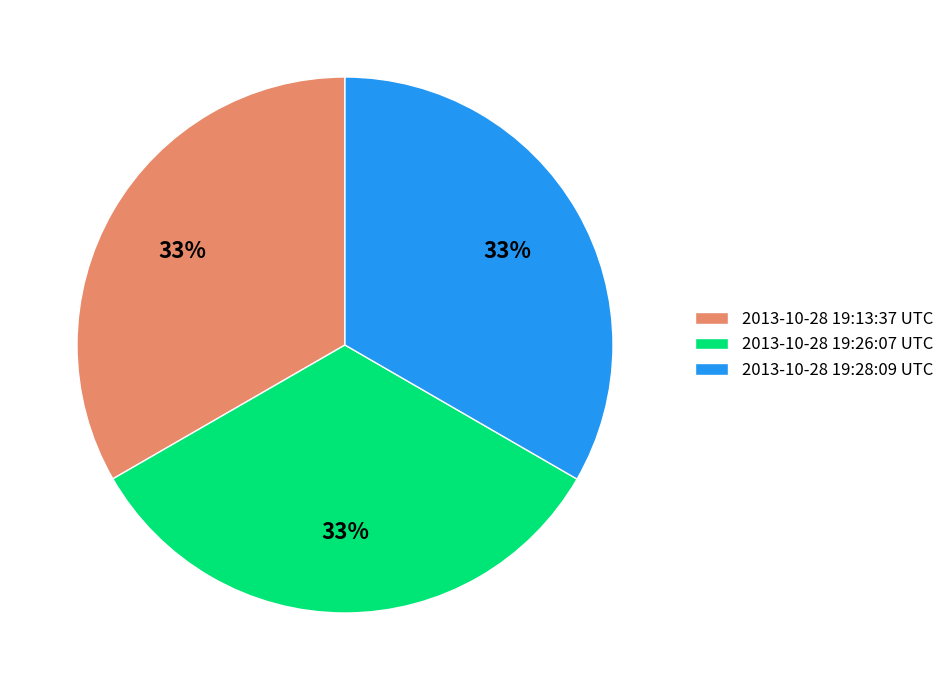

Is the sum of 2013-10-28 19:13:37 UTC and 2013-10-28 19:28:09 UTC greater than half?

Yes